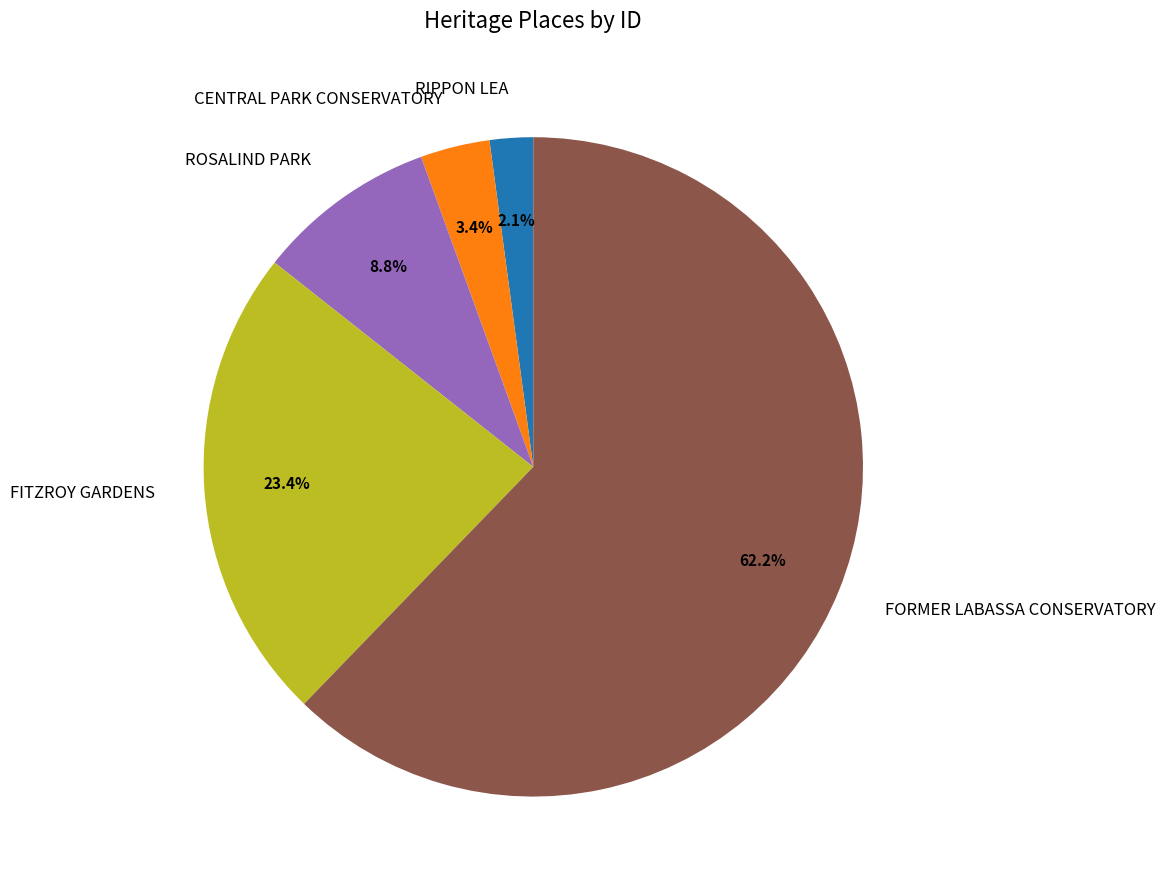

To the nearest percent, what percentage of the pie is CENTRAL PARK CONSERVATORY?

3%